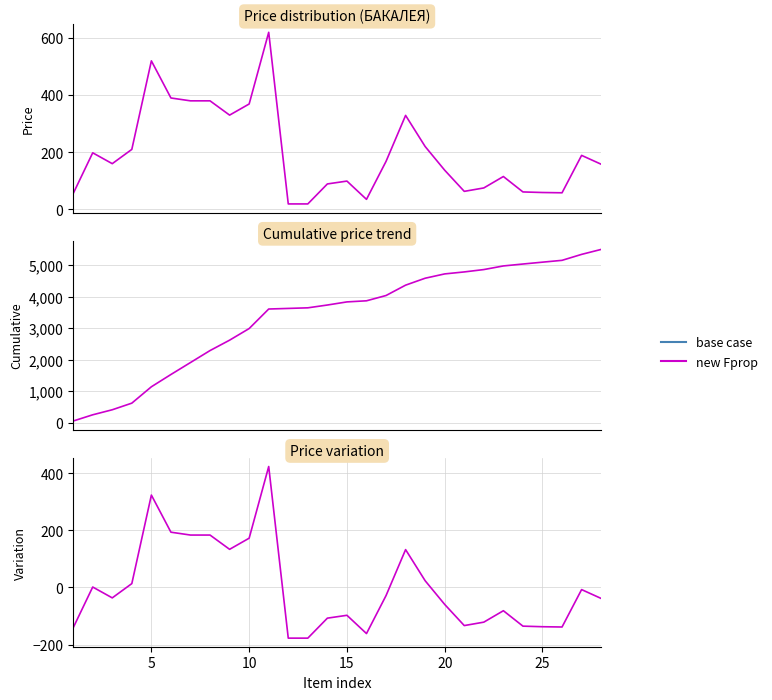

What is the difference between the second highest and minimum values?

501.0